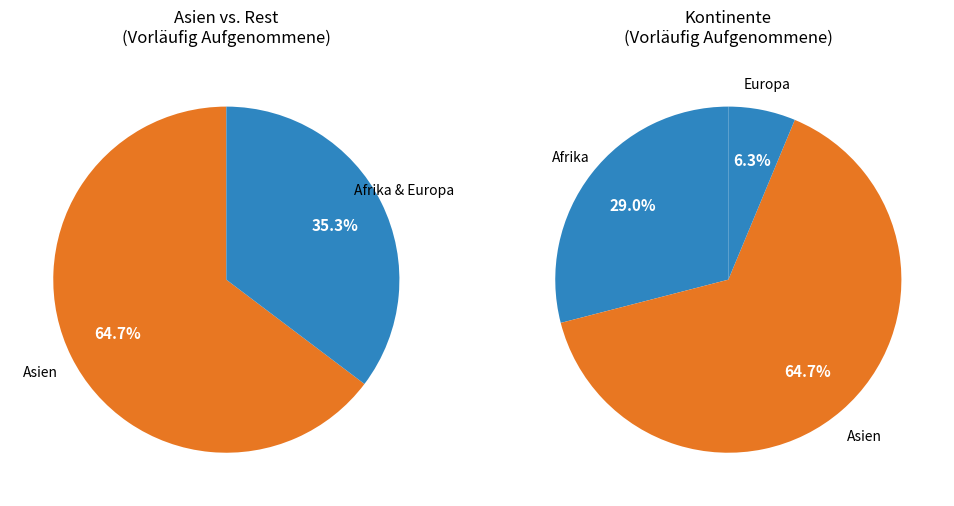

What is the majority slice?

Asien